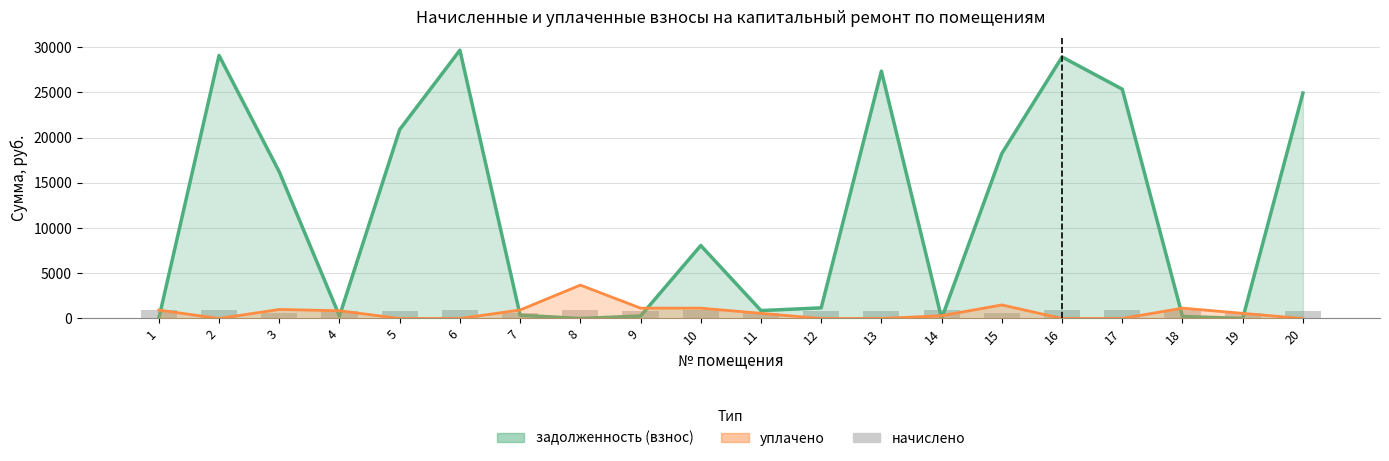

At 7, list the series in order from largest to smallest.

уплачено, начислено, задолженность (взнос)